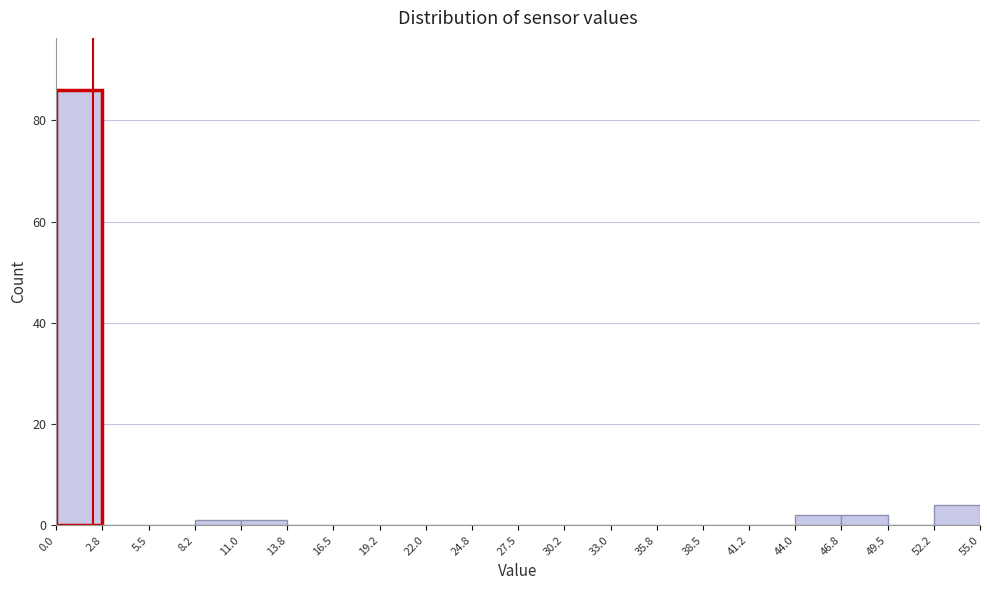

Over which range of the x-axis is the bar tallest?

0.0 to 2.8